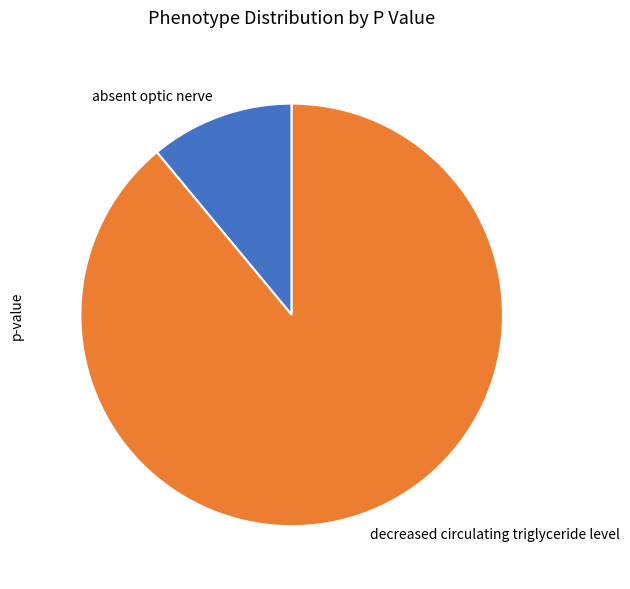

The decreased circulating triglyceride level slice represents 99% of the pie. True or false?

False